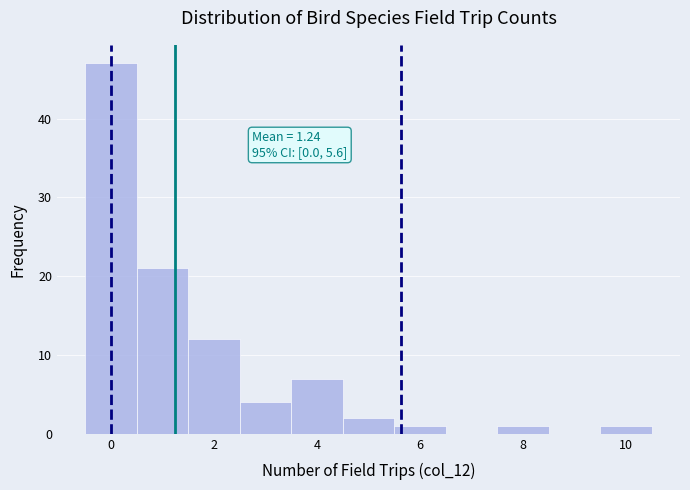

Which range on the x-axis has the tallest bar?

-0.5 to 0.5